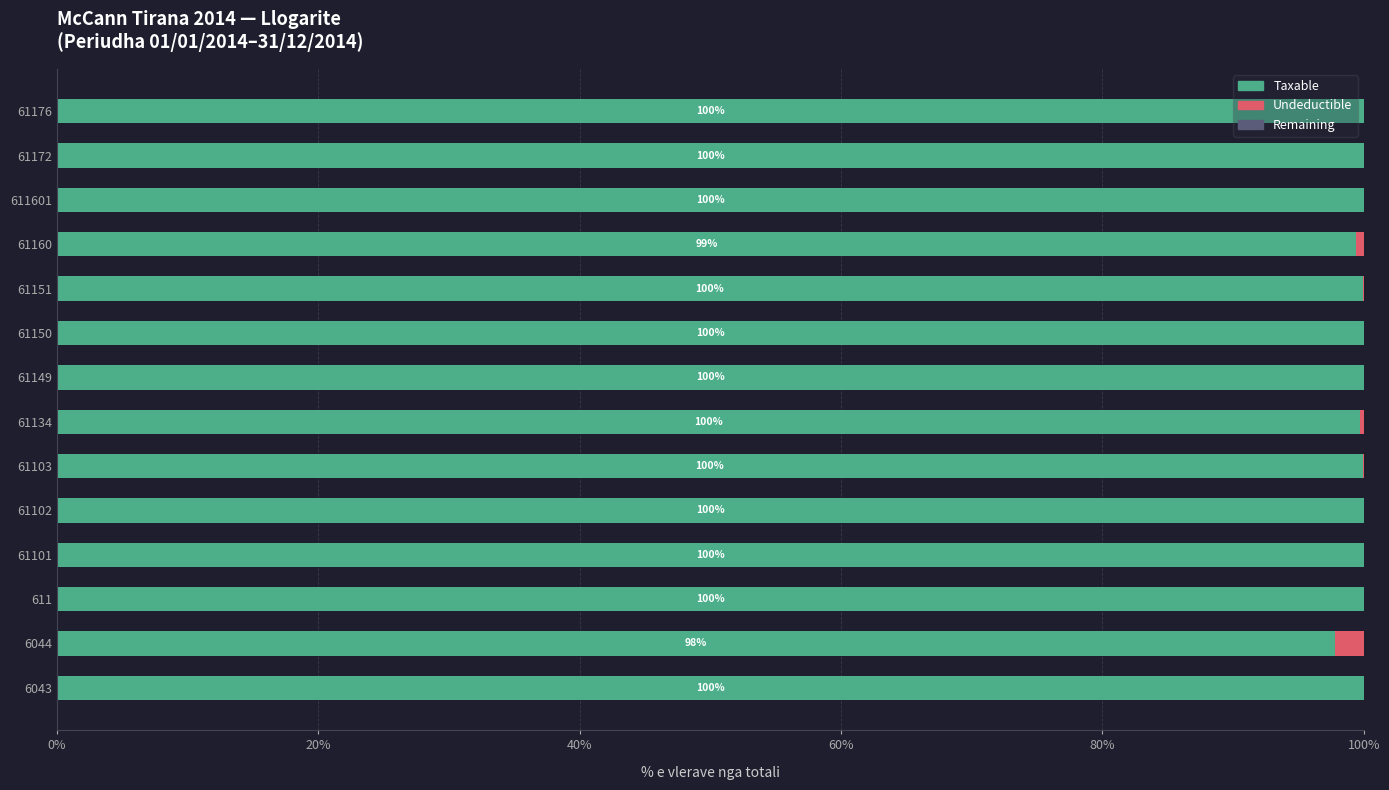

True or false: Taxable has a value of 167.6 at 61160.

False